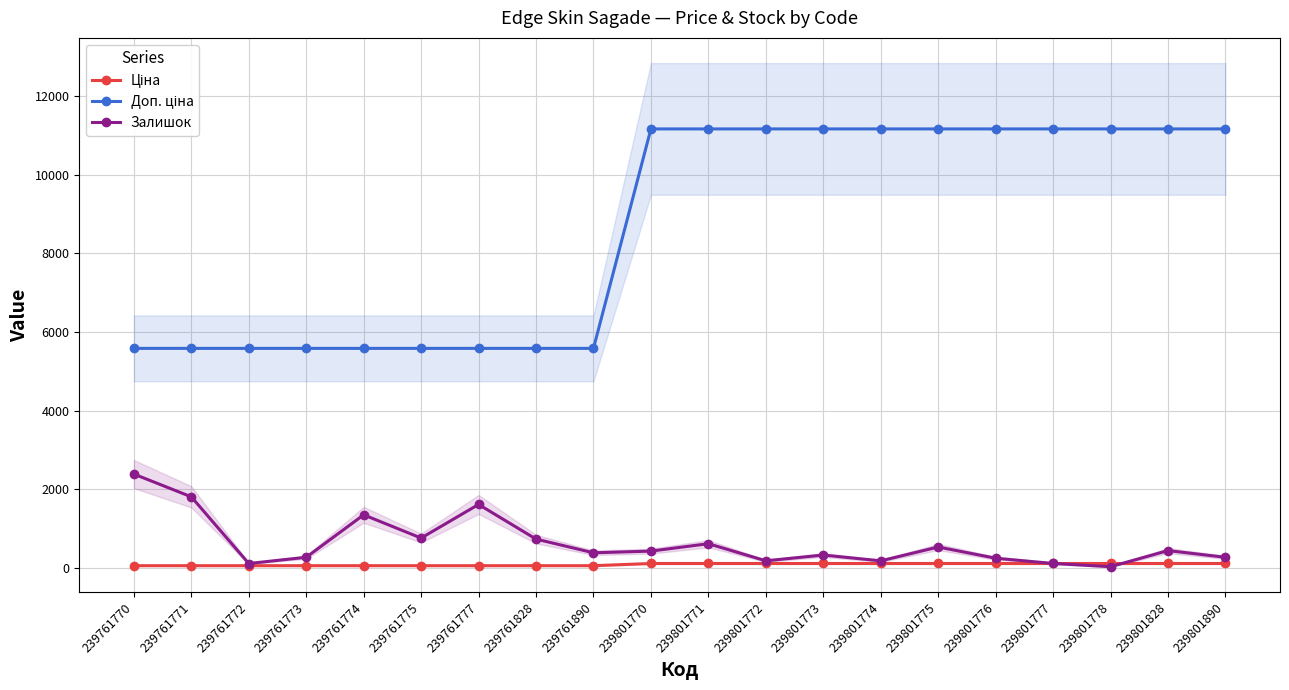

List the labels in order of Ціна value, largest first.

239801770, 239801771, 239801772, 239801773, 239801774, 239801775, 239801776, 239801777, 239801778, 239801828, 239801890, 239761770, 239761771, 239761772, 239761773, 239761774, 239761775, 239761777, 239761828, 239761890